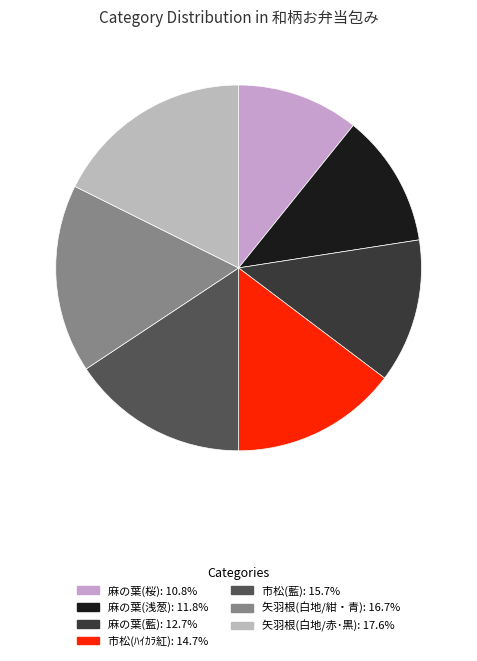

To the nearest percent, what portion does 麻の葉(藍) represent?

13%